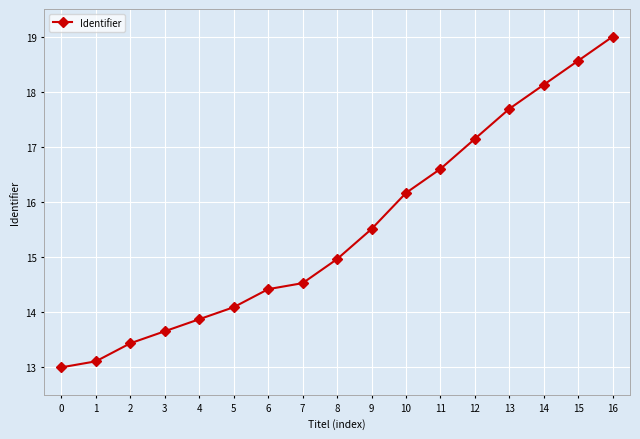

What is the difference between the values at 13 and 15?

0.9